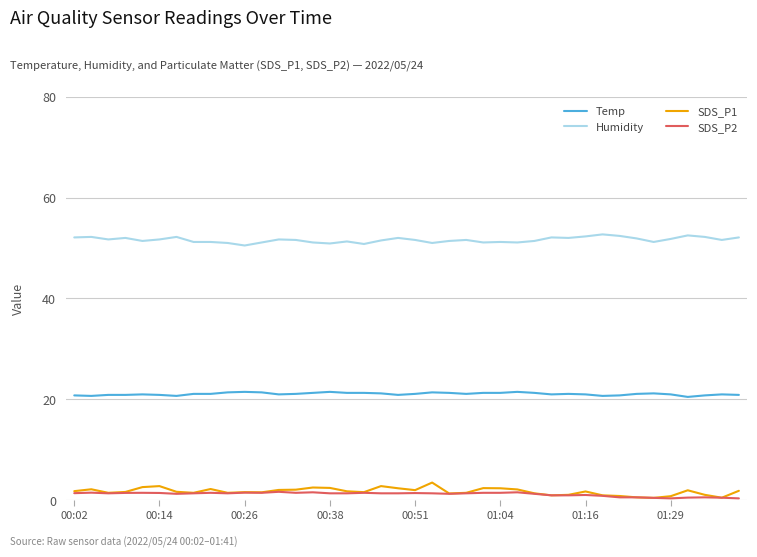

What is the maximum value for Temp?

21.5